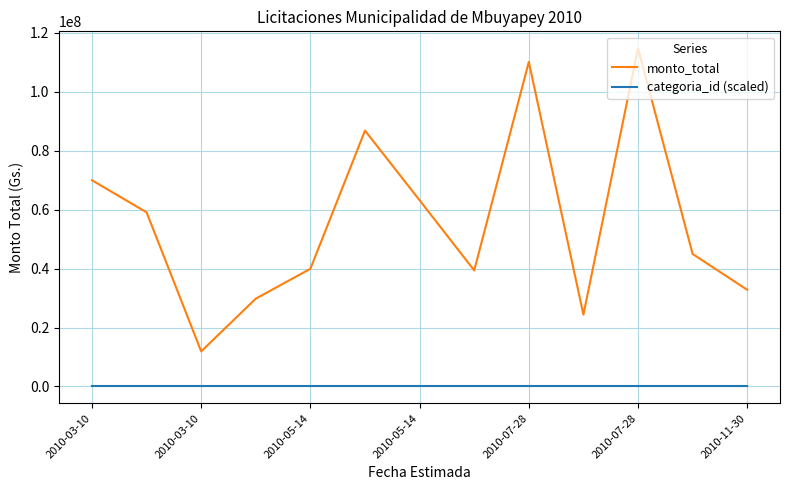

Which series has the largest total across all categories?

monto_total